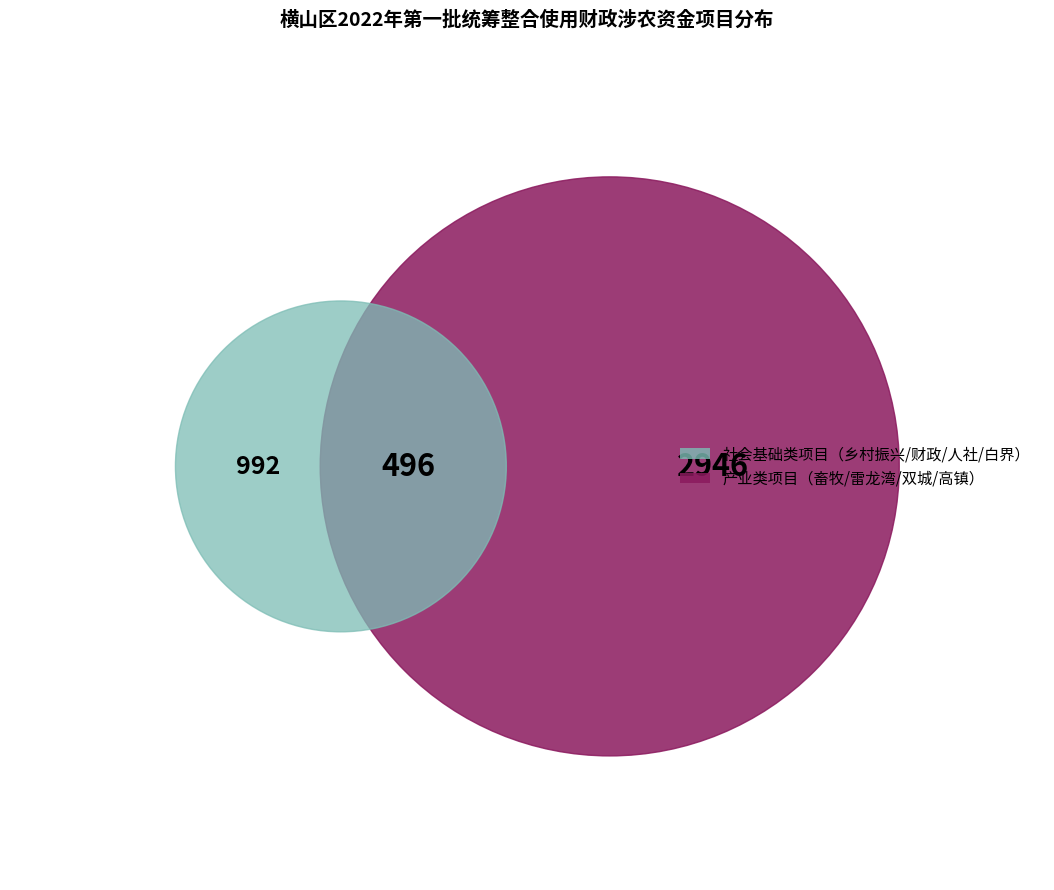

How much of the chart is everything except 人社局?

93.0%